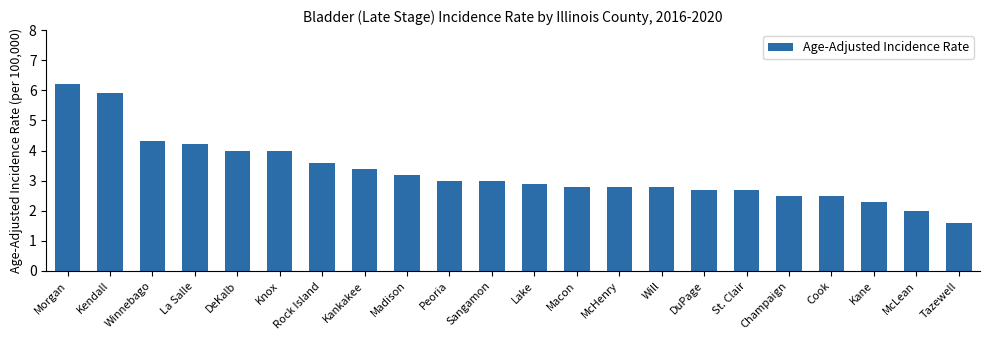

Is it true that the value at St. Clair is 2.7?

True